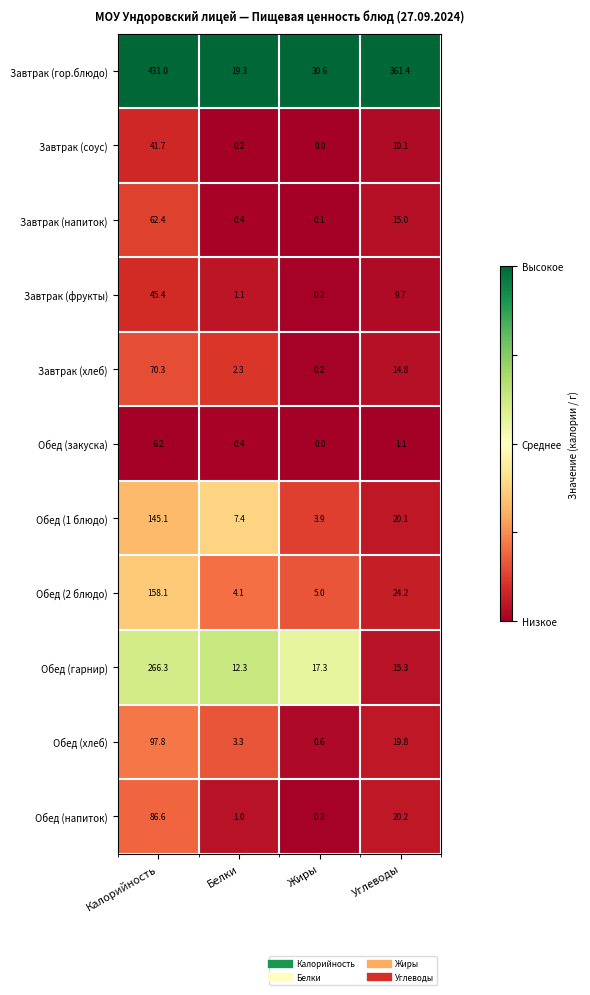

At which category is the sum across all series the highest?

Калорийность